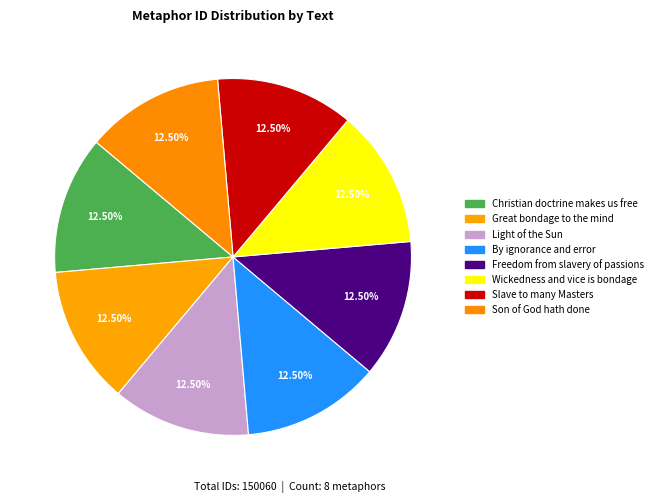

Approximately how many times larger is the value at Christian doctrine makes us free compared to Light of the Sun?

1.0